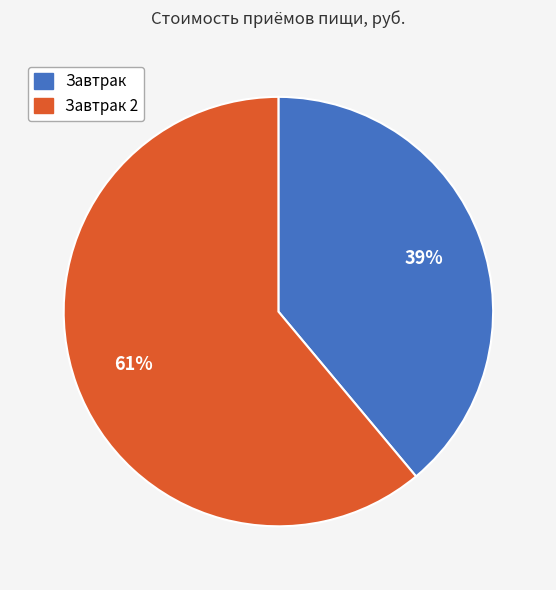

To the nearest percent, what percentage of the pie is Завтрак?

39%